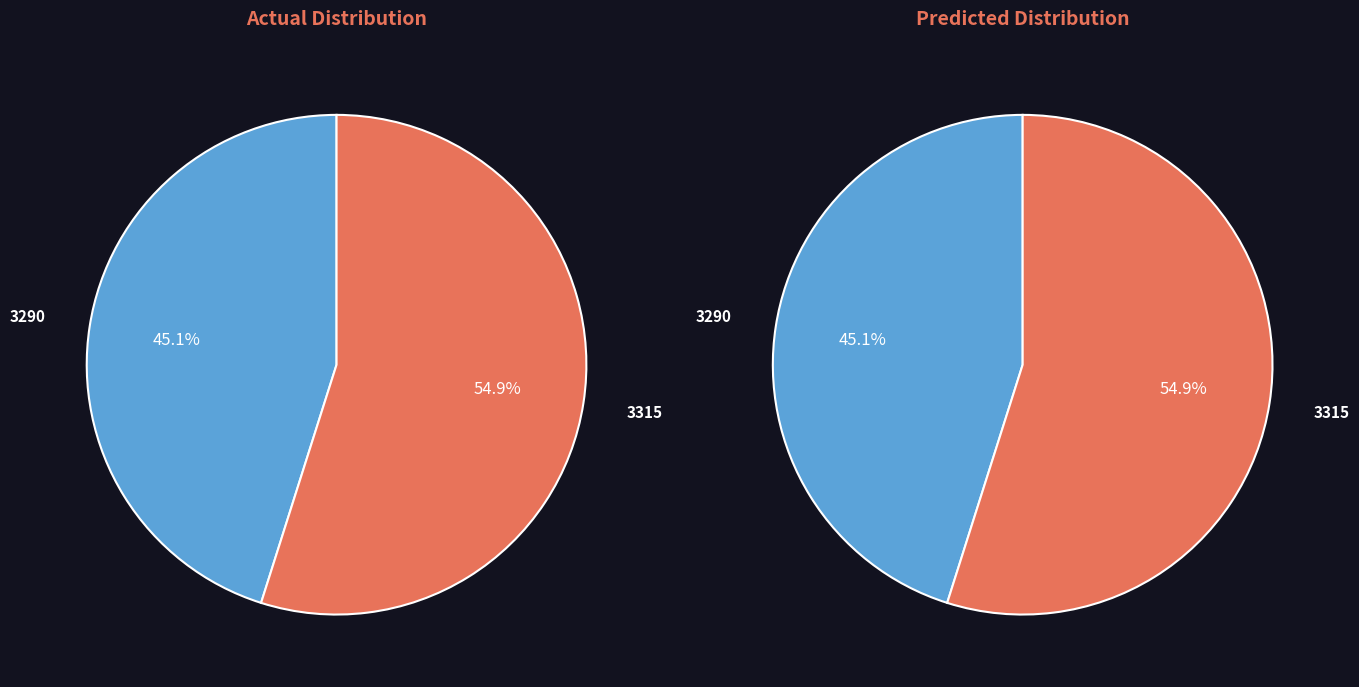

Combined, what portion of the pie is 3290 and 3315?

100.0%